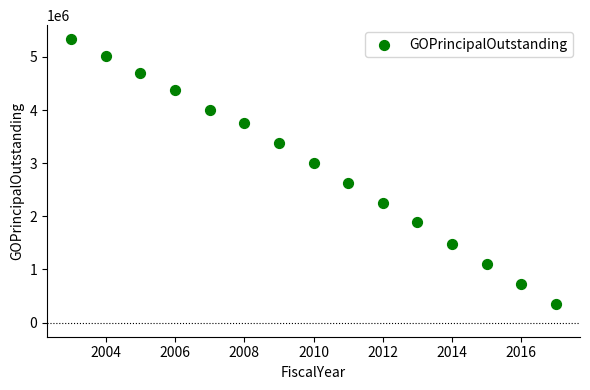

What Y value in the scatter plot is closest to 2842500?

3000000